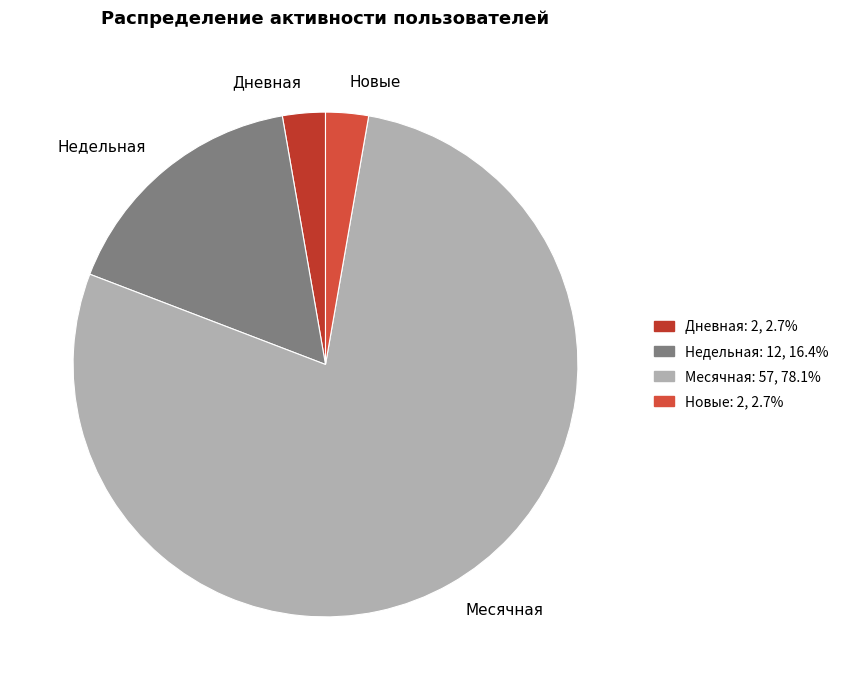

What is the largest slice in the pie chart?

Месячная